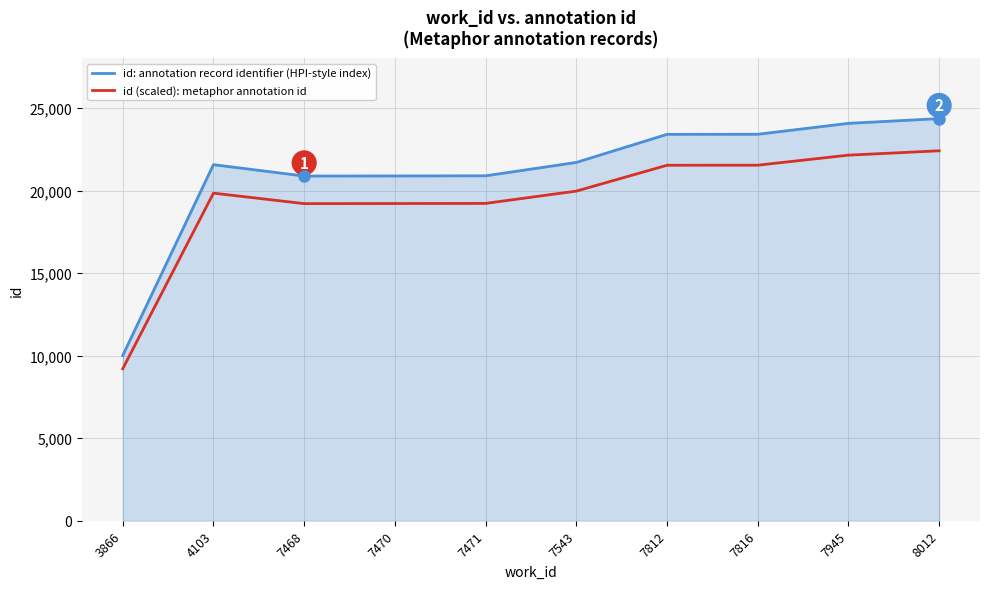

What is the total value across all series at 4103?

41441.3